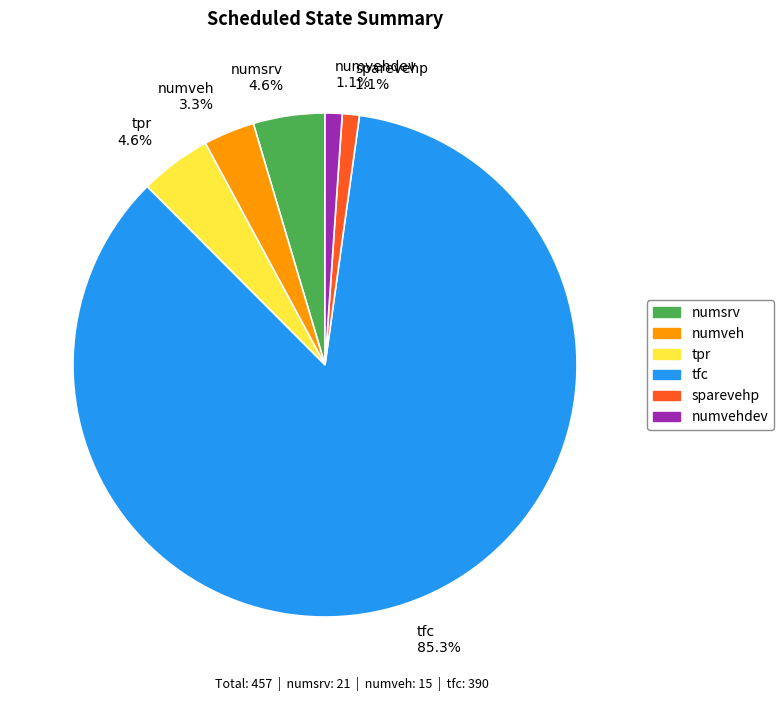

To the nearest percent, what is the average slice percentage?

17%